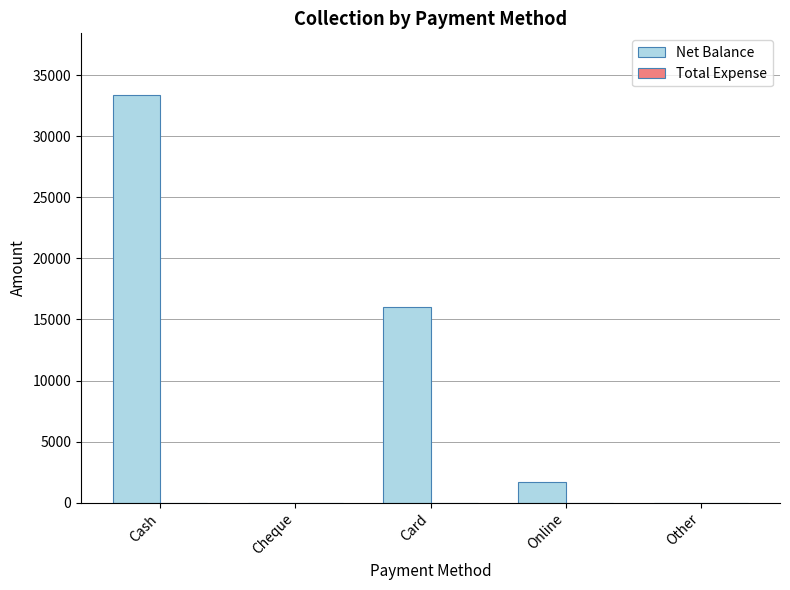

What is the approximate value at Cash?

33400